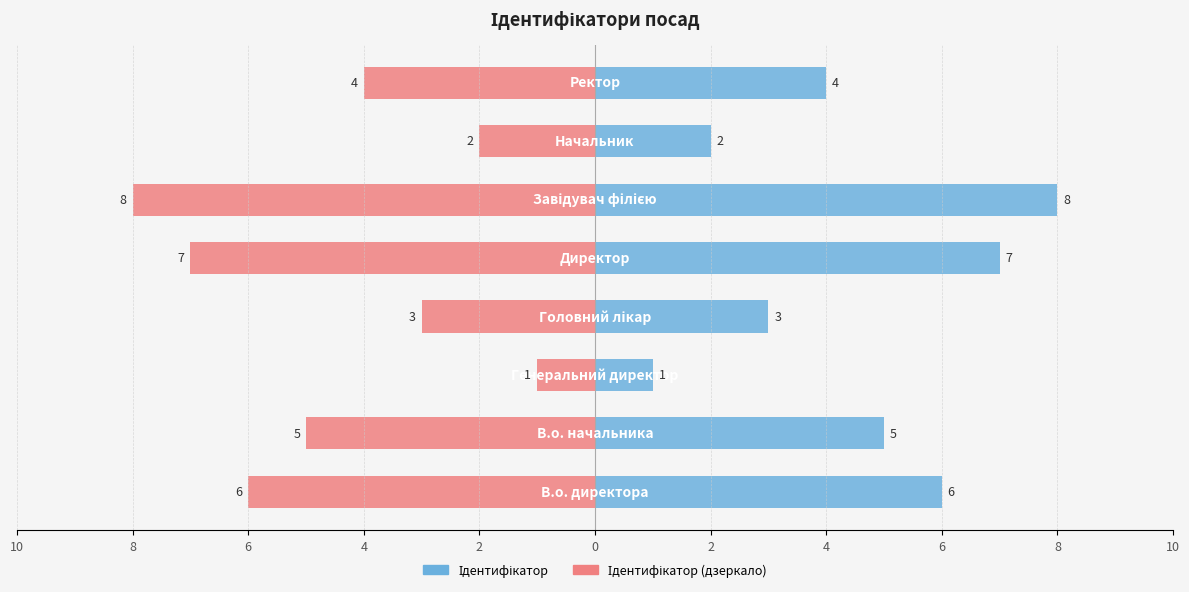

What value does the Ідентифікатор series have at 6?

1